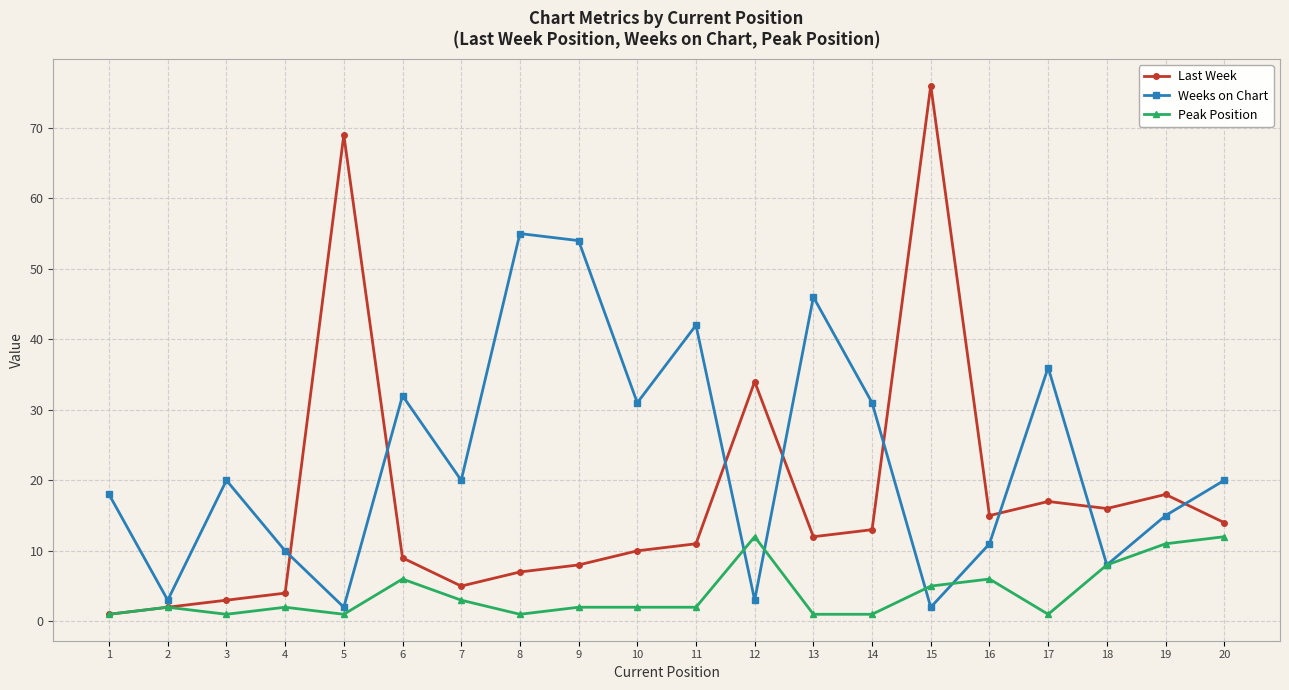

Reading right to left, list all the values displayed in this chart.

Last Week: 20=14	19=18	18=16	17=17	16=15	15=76	14=13	13=12	12=34	11=11	10=10	9=8	8=7	7=5	6=9	5=69	4=4	3=3	2=2	1=1
Weeks on Chart: 20=20	19=15	18=8	17=36	16=11	15=2	14=31	13=46	12=3	11=42	10=31	9=54	8=55	7=20	6=32	5=2	4=10	3=20	2=3	1=18
Peak Position: 20=12	19=11	18=8	17=1	16=6	15=5	14=1	13=1	12=12	11=2	10=2	9=2	8=1	7=3	6=6	5=1	4=2	3=1	2=2	1=1